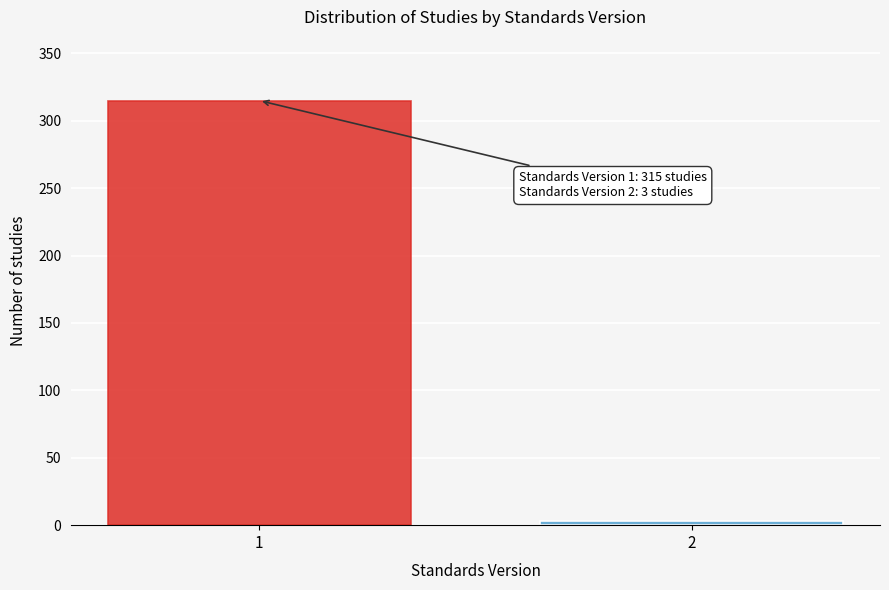

Reading left to right, extract all data points from this chart.

315	3